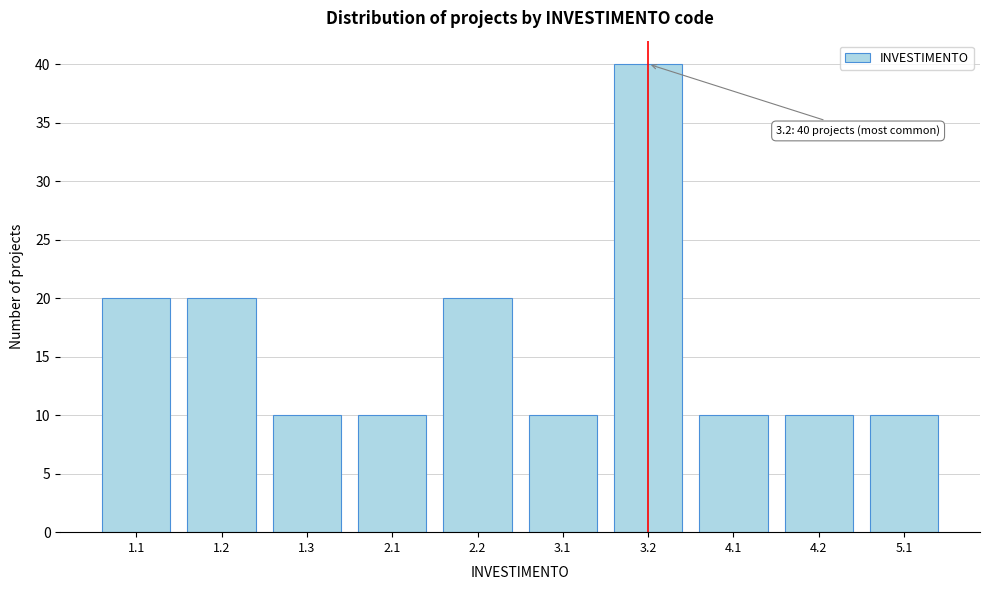

Reading left to right, extract all data points from this chart.

1.1=20	1.2=20	1.3=10	2.1=10	2.2=20	3.1=10	3.2=40	4.1=10	4.2=10	5.1=10